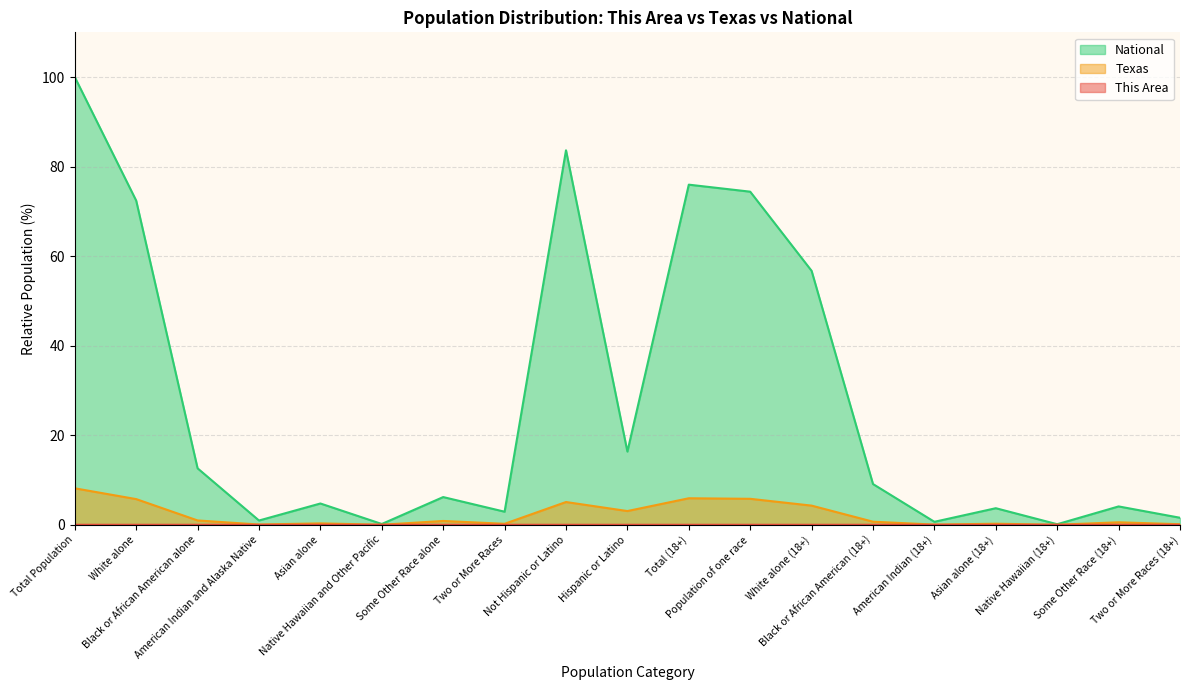

Reading right to left, extract all data points from this chart.

This Area: Two or More Races (18+)=0.0	Some Other Race (18+)=0.0	Native Hawaiian (18+)=0.0	Asian alone (18+)=0.0	American Indian (18+)=0.0	Black or African American (18+)=0.0	White alone (18+)=0.0	Population of one race=0.0	Total (18+)=0.0	Hispanic or Latino=0.0	Not Hispanic or Latino=0.0	Two or More Races=0.0	Some Other Race alone=0.0	Native Hawaiian and Other Pacific=0.0	Asian alone=0.0	American Indian and Alaska Native=0.0	Black or African American alone=0.0	White alone=0.0	Total Population=0.0
Texas: Two or More Races (18+)=0.1	Some Other Race (18+)=0.6	Native Hawaiian (18+)=0.0	Asian alone (18+)=0.2	American Indian (18+)=0.0	Black or African American (18+)=0.7	White alone (18+)=4.3	Population of one race=5.8	Total (18+)=5.9	Hispanic or Latino=3.1	Not Hispanic or Latino=5.1	Two or More Races=0.2	Some Other Race alone=0.9	Native Hawaiian and Other Pacific=0.0	Asian alone=0.3	American Indian and Alaska Native=0.1	Black or African American alone=1.0	White alone=5.7	Total Population=8.1
National: Two or More Races (18+)=1.6	Some Other Race (18+)=4.1	Native Hawaiian (18+)=0.1	Asian alone (18+)=3.7	American Indian (18+)=0.7	Black or African American (18+)=9.1	White alone (18+)=56.7	Population of one race=74.4	Total (18+)=76.0	Hispanic or Latino=16.3	Not Hispanic or Latino=83.7	Two or More Races=2.9	Some Other Race alone=6.2	Native Hawaiian and Other Pacific=0.2	Asian alone=4.8	American Indian and Alaska Native=0.9	Black or African American alone=12.6	White alone=72.4	Total Population=100.0